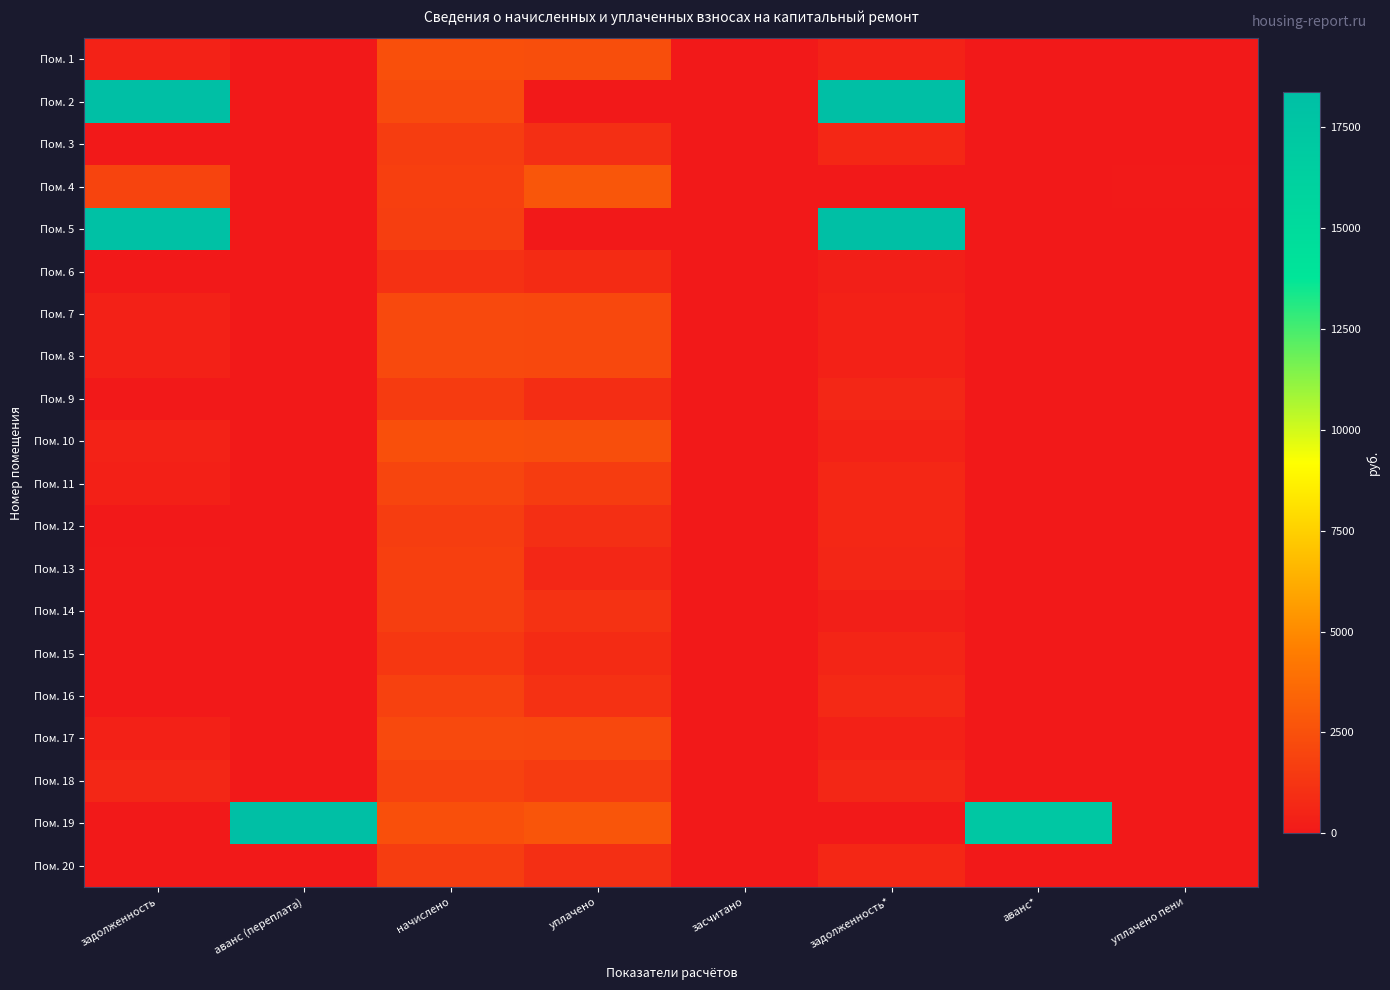

Reading left to right, what are all the values shown in this chart?

Пом. 1: задолженность=407.9	аванс (переплата)=0.0	начислено=2447.2	уплачено=2403.8	засчитано=0.0	задолженность*=407.9	аванс*=0.0	уплачено пени=0.0
Пом. 2: задолженность=24015.7	аванс (переплата)=0.0	начислено=2197.4	уплачено=0.0	засчитано=0.0	задолженность*=25689.0	аванс*=0.0	уплачено пени=0.0
Пом. 3: задолженность=0.0	аванс (переплата)=0.0	начислено=1650.0	уплачено=990.0	засчитано=0.0	задолженность*=660.0	аванс*=0.0	уплачено пени=0.0
Пом. 4: задолженность=1941.9	аванс (переплата)=0.0	начислено=1744.0	уплачено=2783.0	засчитано=0.0	задолженность*=0.0	аванс*=0.0	уплачено пени=40.8
Пом. 5: задолженность=18150.3	аванс (переплата)=0.0	начислено=1660.7	уплачено=0.0	засчитано=0.0	задолженность*=19414.9	аванс*=0.0	уплачено пени=0.0
Пом. 6: задолженность=0.0	аванс (переплата)=7.0	начислено=1107.2	уплачено=830.4	засчитано=0.0	задолженность*=269.8	аванс*=0.0	уплачено пени=0.0
Пом. 7: задолженность=360.8	аванс (переплата)=0.0	начислено=2165.0	уплачено=2126.6	засчитано=0.0	задолженность*=360.8	аванс*=0.0	уплачено пени=0.0
Пом. 8: задолженность=360.8	аванс (переплата)=0.0	начислено=2165.0	уплачено=2126.6	засчитано=0.0	задолженность*=360.8	аванс*=0.0	уплачено пени=0.0
Пом. 9: задолженность=0.0	аванс (переплата)=0.0	начислено=1553.5	уплачено=932.1	засчитано=0.0	задолженность*=621.4	аванс*=0.0	уплачено пени=0.0
Пом. 10: задолженность=407.9	аванс (переплата)=0.0	начислено=2447.2	уплачено=2403.8	засчитано=0.0	задолженность*=407.9	аванс*=0.0	уплачено пени=0.0
Пом. 11: задолженность=330.0	аванс (переплата)=0.0	начислено=1979.9	уплачено=1614.8	засчитано=0.0	задолженность*=660.0	аванс*=0.0	уплачено пени=0.0
Пом. 12: задолженность=0.0	аванс (переплата)=0.0	начислено=1650.0	уплачено=990.0	засчитано=0.0	задолженность*=660.0	аванс*=0.0	уплачено пени=0.0
Пом. 13: задолженность=60.8	аванс (переплата)=0.0	начислено=1744.0	уплачено=642.1	засчитано=0.0	задолженность*=581.3	аванс*=0.0	уплачено пени=0.0
Пом. 14: задолженность=0.0	аванс (переплата)=0.0	начислено=1660.7	уплачено=1129.6	засчитано=0.0	задолженность*=276.8	аванс*=0.0	уплачено пени=0.0
Пом. 15: задолженность=0.0	аванс (переплата)=0.0	начислено=1384.0	уплачено=830.4	засчитано=0.0	задолженность*=553.6	аванс*=0.0	уплачено пени=0.0
Пом. 16: задолженность=0.0	аванс (переплата)=0.0	начислено=1804.2	уплачено=1082.5	засчитано=0.0	задолженность*=721.7	аванс*=0.0	уплачено пени=0.0
Пом. 17: задолженность=360.8	аванс (переплата)=0.0	начислено=2165.0	уплачено=2126.6	засчитано=0.0	задолженность*=360.8	аванс*=0.0	уплачено пени=0.0
Пом. 18: задолженность=621.4	аванс (переплата)=0.0	начислено=1864.3	уплачено=1520.5	засчитано=0.0	задолженность*=625.2	аванс*=0.0	уплачено пени=7.2
Пом. 19: задолженность=0.0	аванс (переплата)=18652.5	начислено=2447.2	уплачено=2700.0	засчитано=0.0	задолженность*=0.0	аванс*=17428.9	уплачено пени=0.0
Пом. 20: задолженность=0.0	аванс (переплата)=0.0	начислено=1650.0	уплачено=990.0	засчитано=0.0	задолженность*=660.0	аванс*=0.0	уплачено пени=0.0